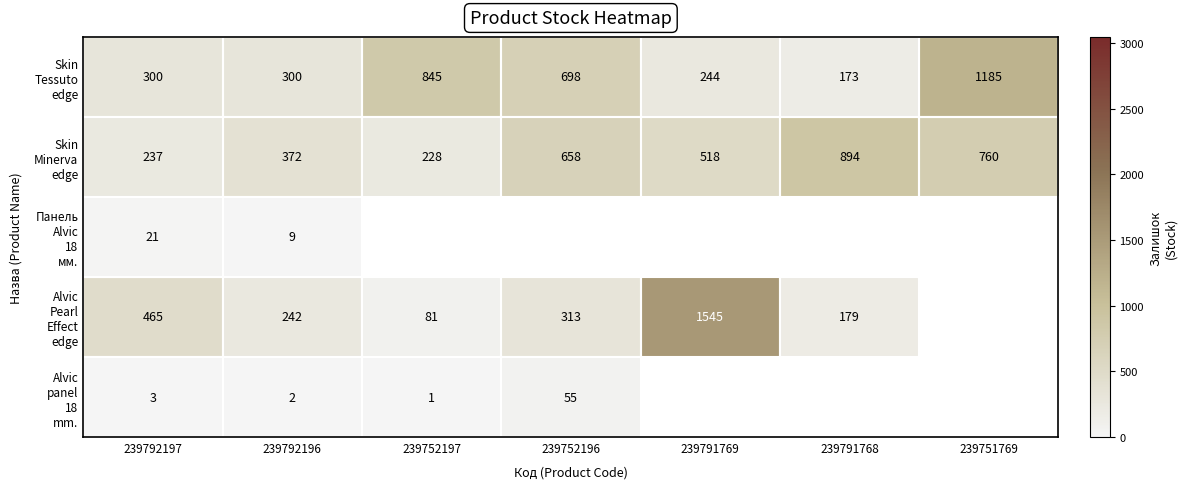

What is the difference between the highest and lowest values at 239792197?

462